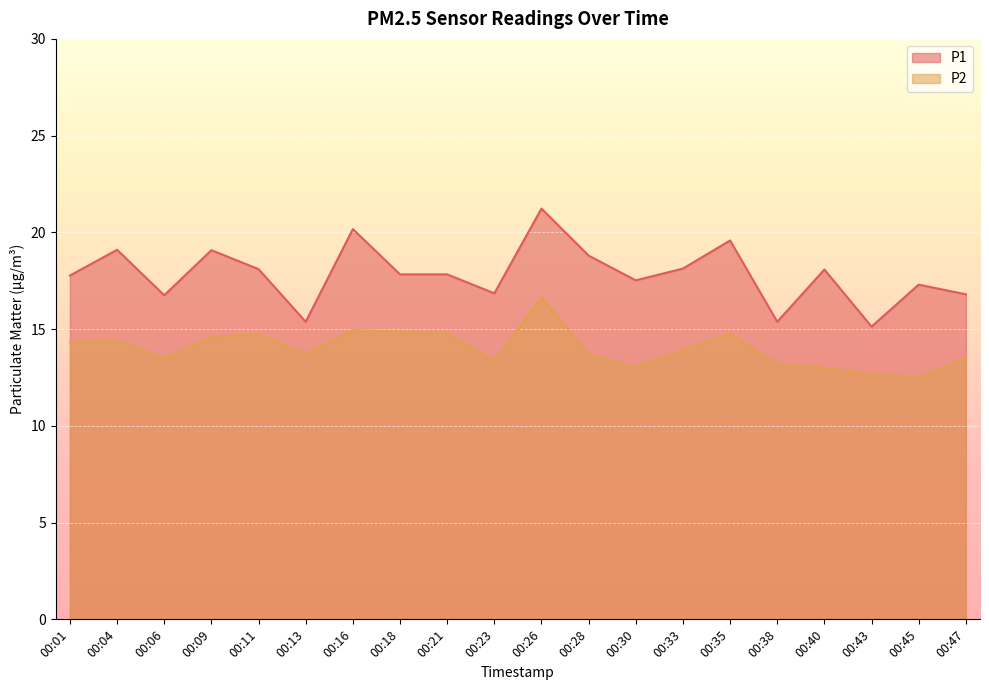

Rank the series by their maximum value, from lowest to highest.

P2, P1